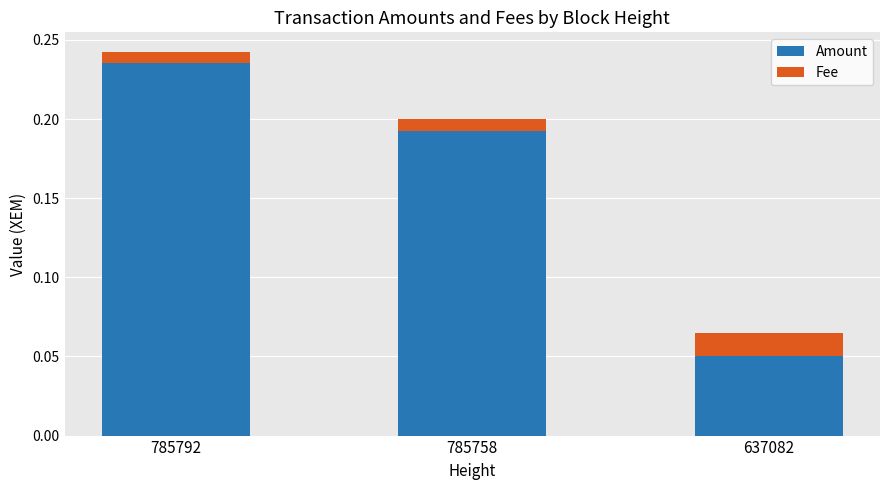

Rank the categories by Amount value from lowest to highest.

637082, 785758, 785792